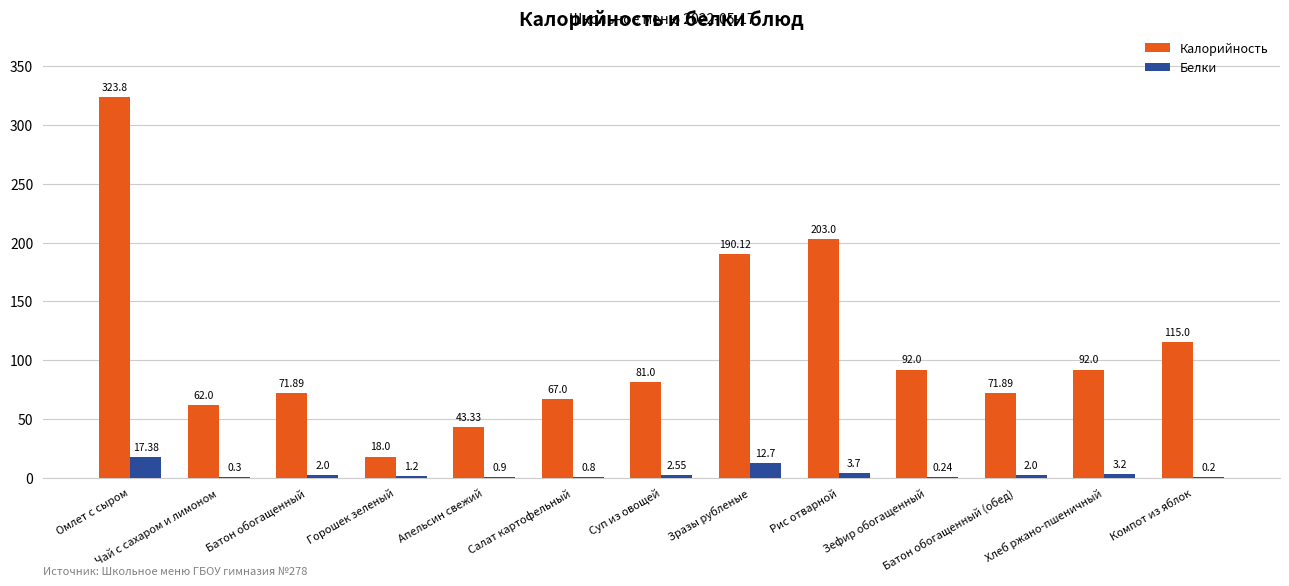

How many groups of bars are there?

13